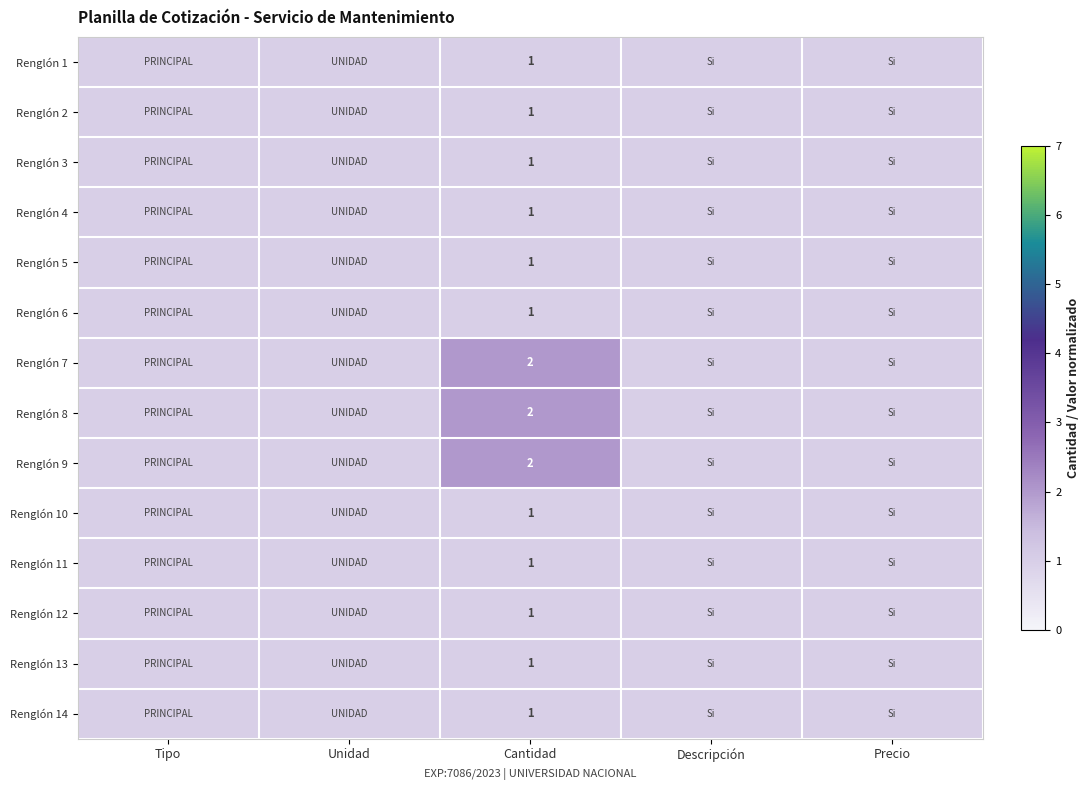

What is the minimum value shown in the chart?

1